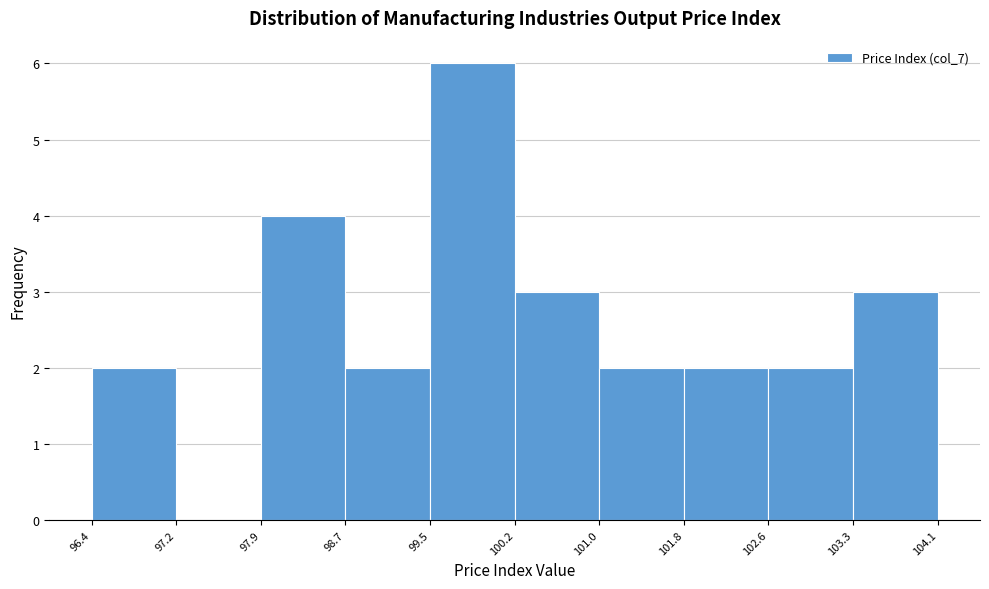

How tall is the bar that spans 101.0 to 101.8 on the x-axis? The values are not printed on the chart, so give them approximately, as read against the axis.

2